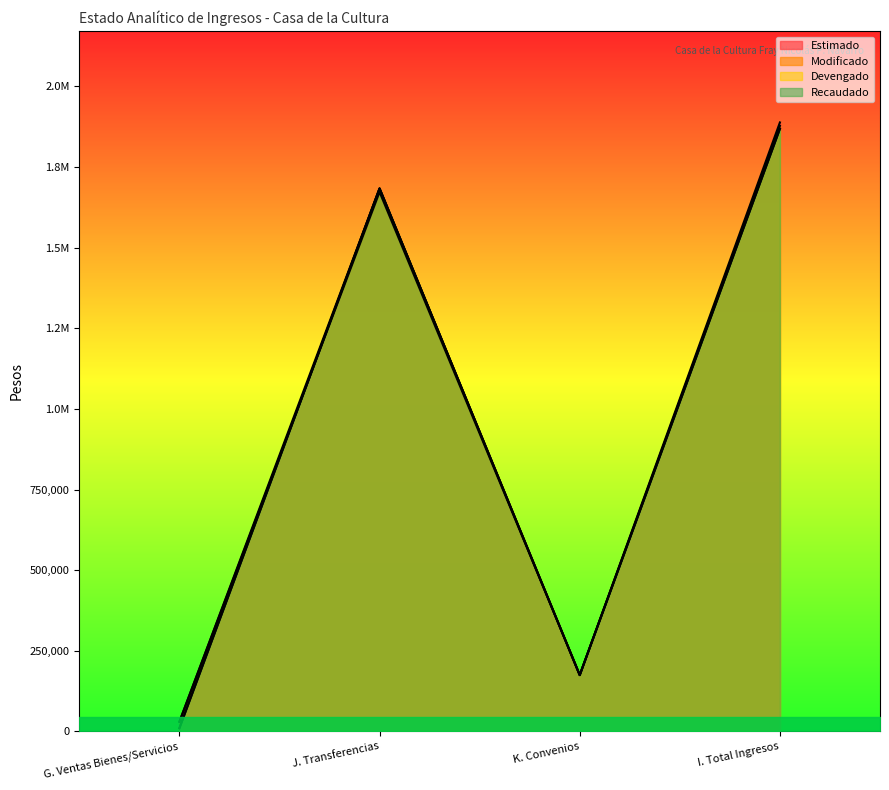

Is it true that Estimado equals 2406047.4 at J. Transferencias?

False